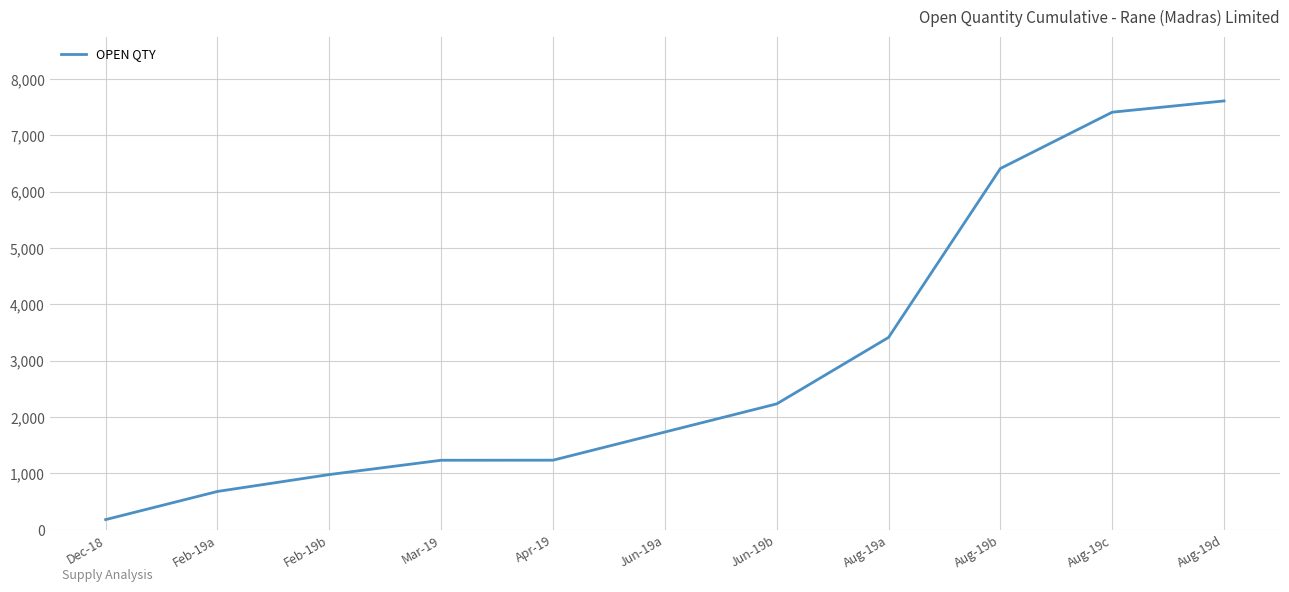

What is the smallest value displayed?

177